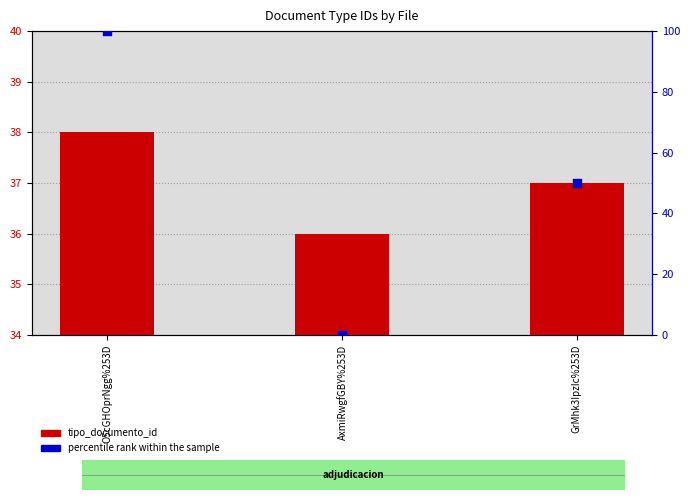

What is the total value across all series at O5cGHOprNgg%253D?

138